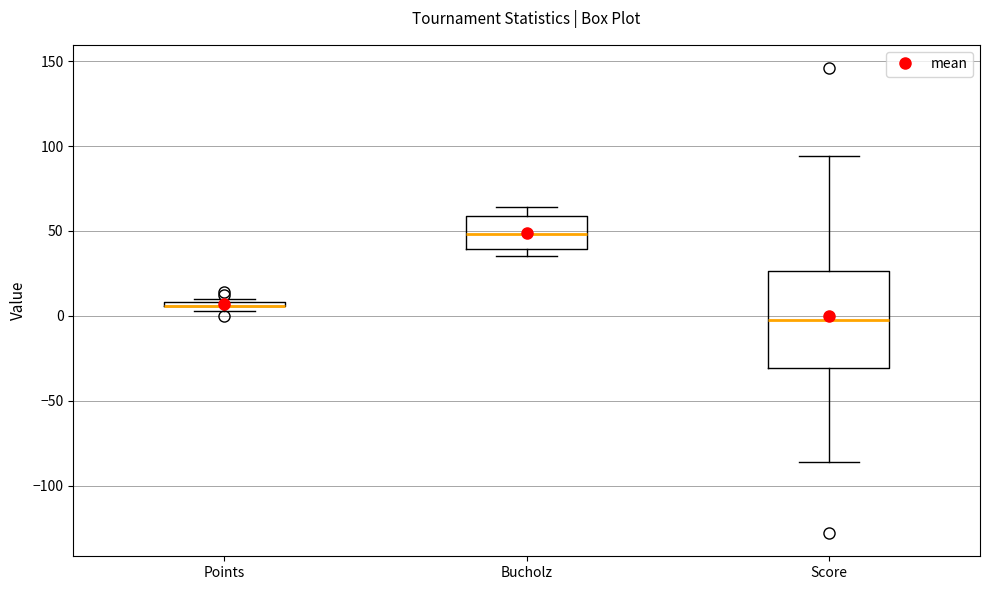

Where is the upper edge of the box for Bucholz on the y-axis? The values are not printed on the chart, so give them approximately, as read against the axis.

60